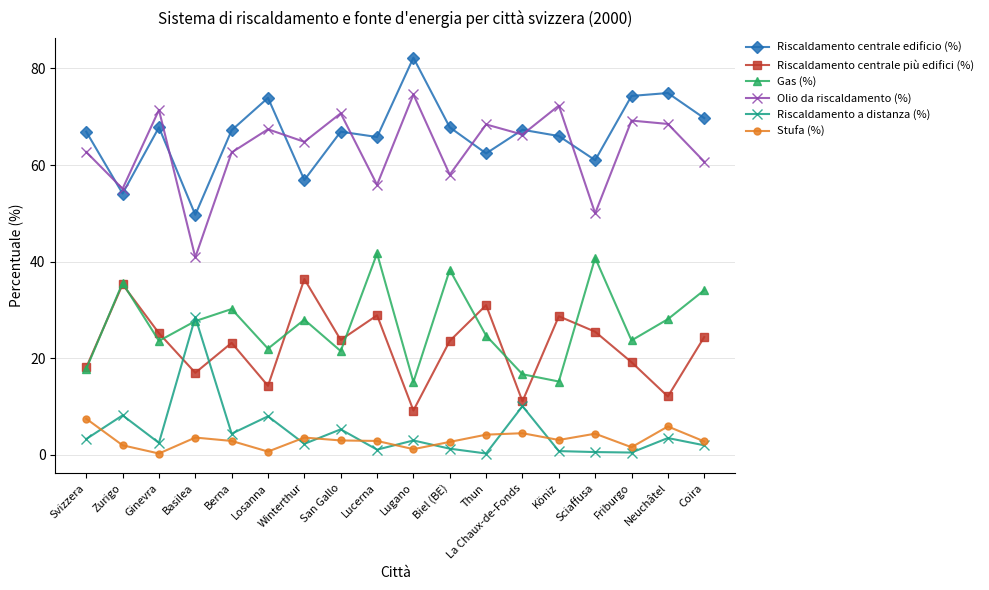

Which label corresponds to the largest value in the chart?

Lugano